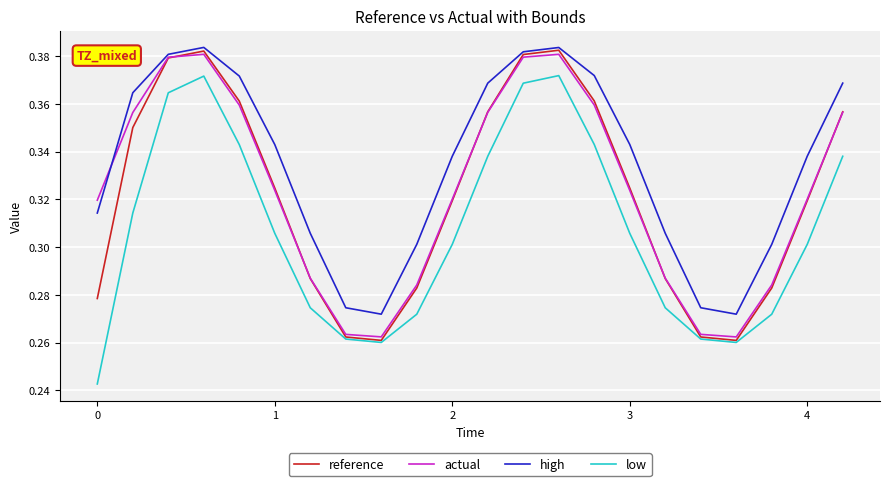

Which series has the largest total across all categories?

high